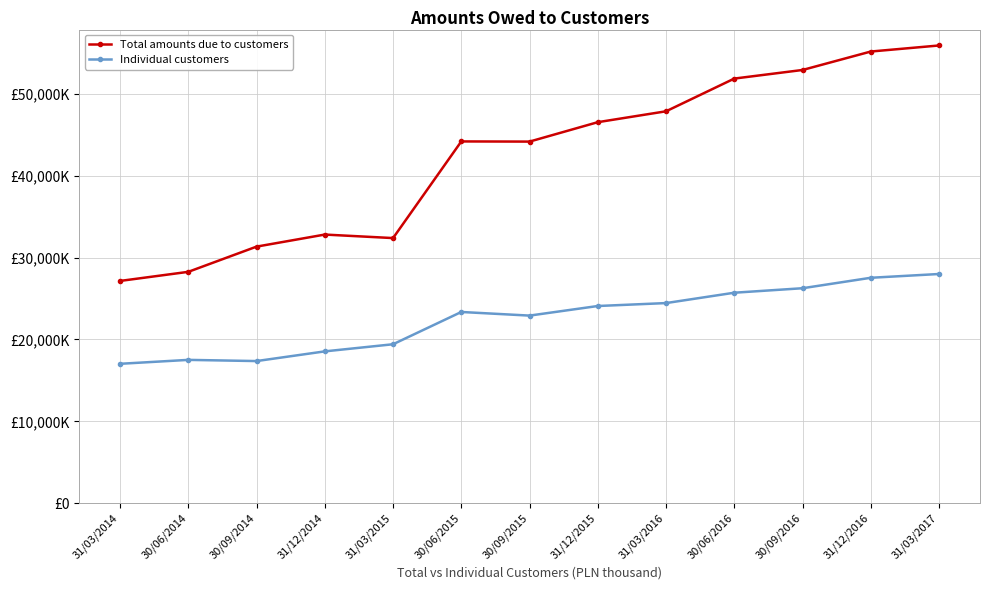

What are all the series names shown in the legend?

Total amounts due to customers, Individual customers